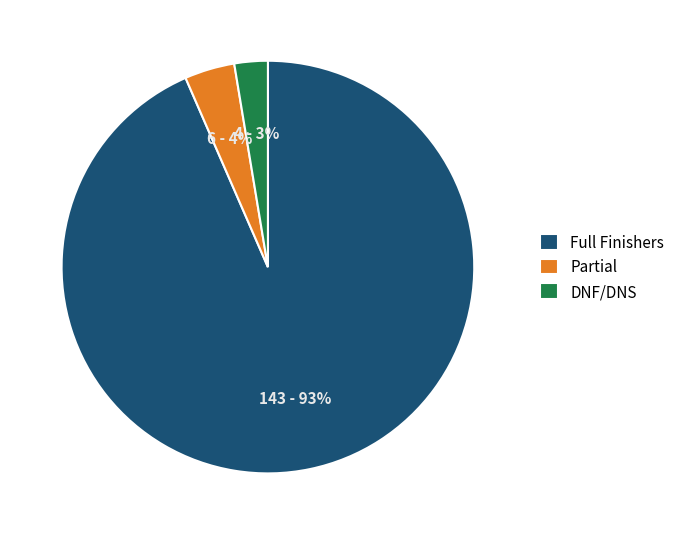

Is the sum of DNF/DNS and Partial greater than half?

No